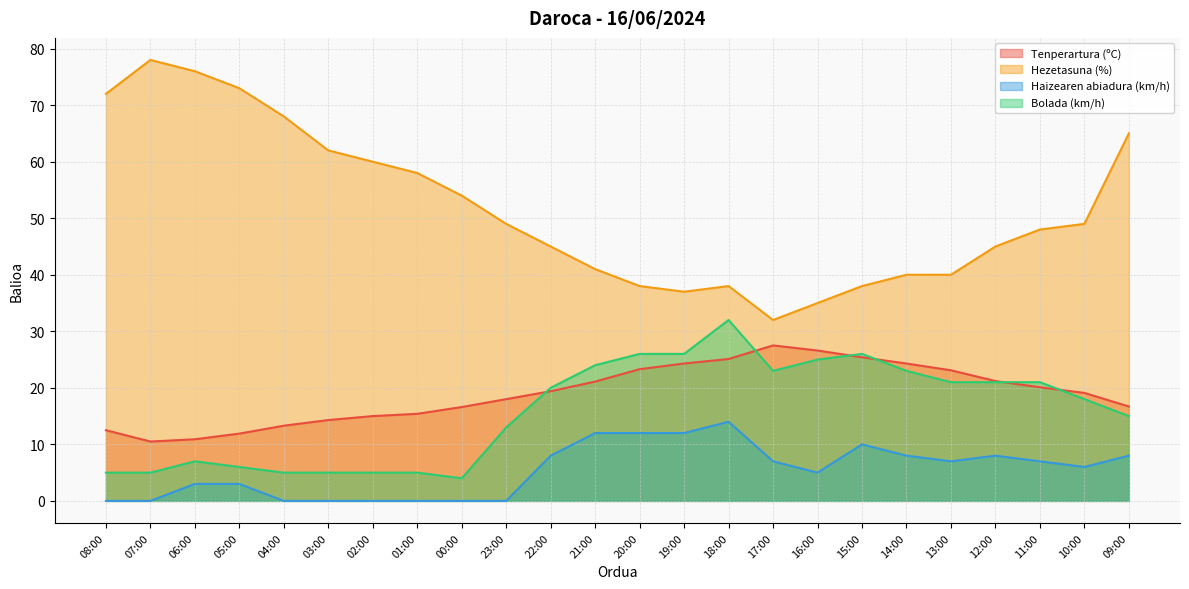

True or false: Tenperartura (ºC) has more than 0 interior local peaks.

True